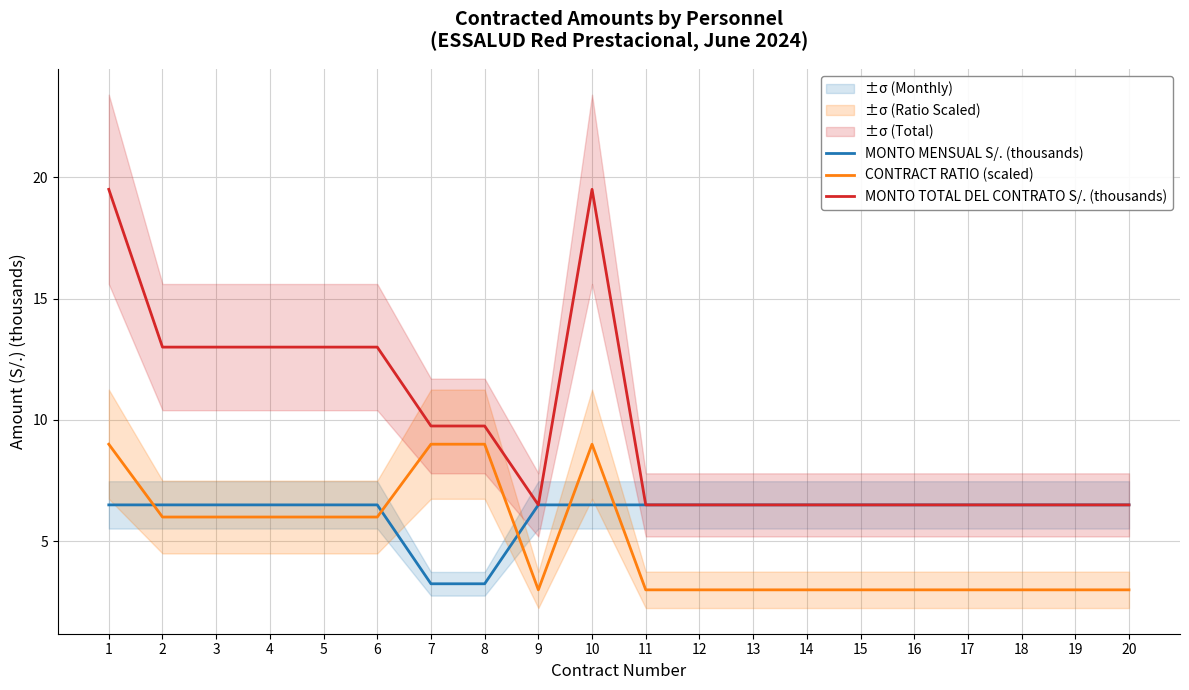

The value of CONTRACT RATIO (scaled) at 15 is 3.0. True or false?

True